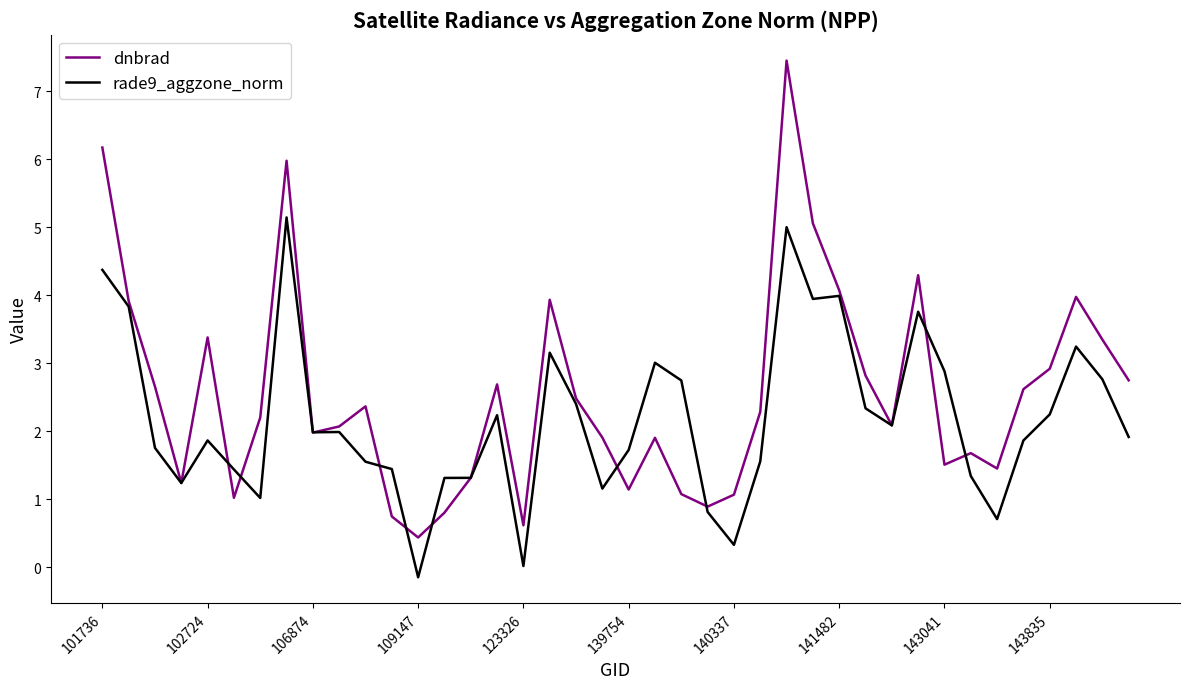

Which series has the largest range (max minus min)?

dnbrad